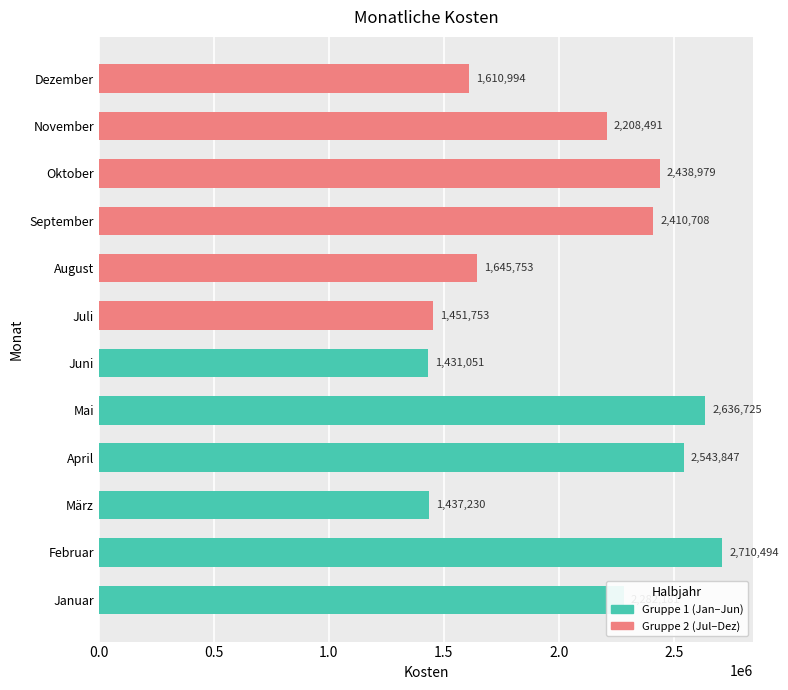

What is the ratio of the value at November to the value at Dezember?

1.4